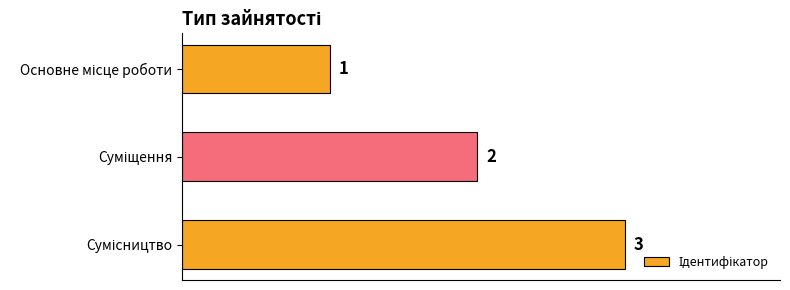

What is the maximum value shown in the chart?

3